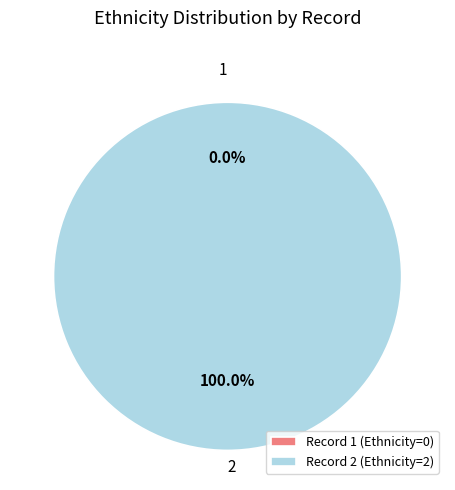

Count the number of slices in the pie.

2